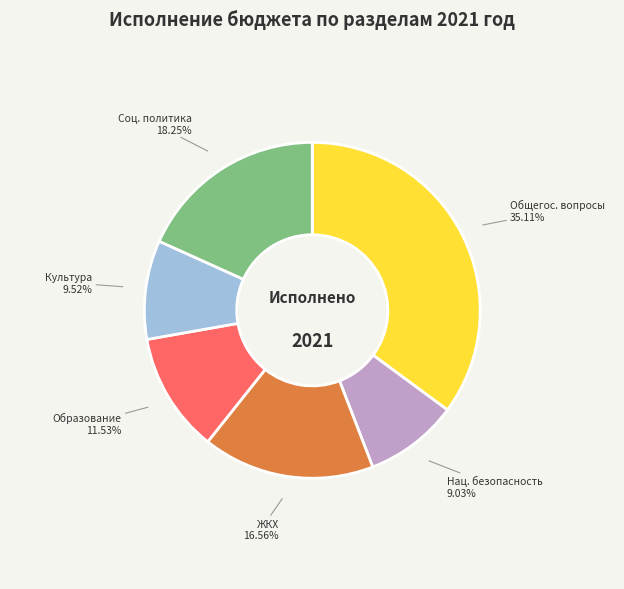

Is there any slice that represents more than half of the pie?

No